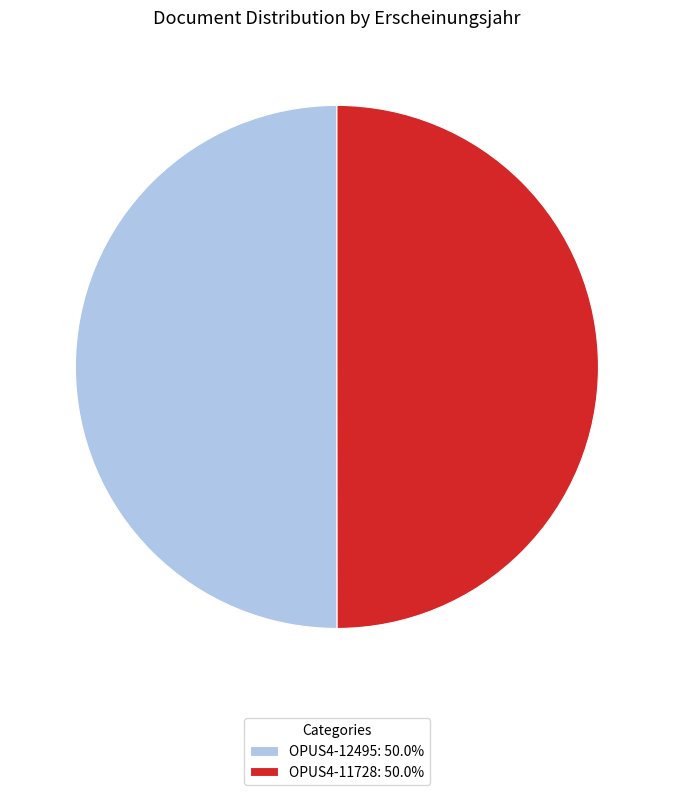

The OPUS4-12495 slice represents 43% of the pie. True or false?

False